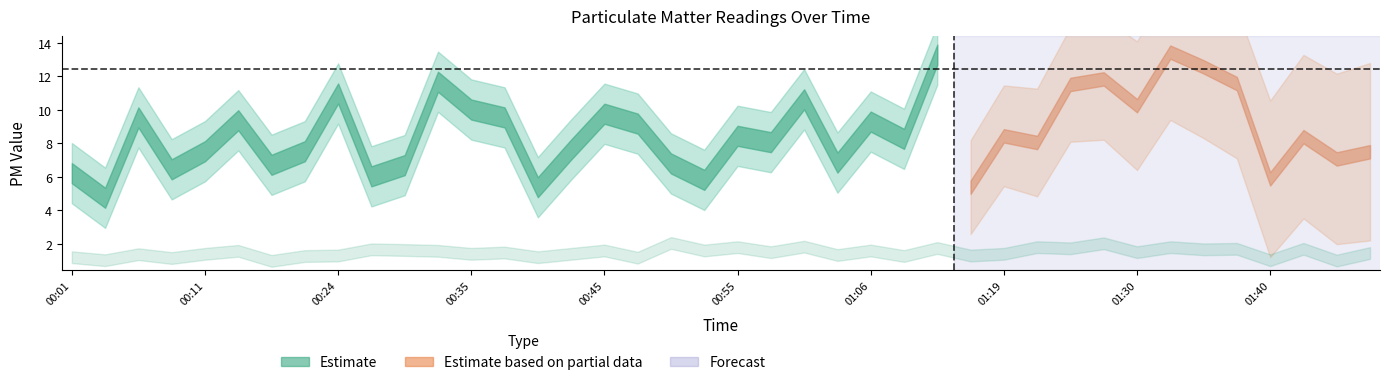

How many interior local valleys does the P2 series have?

16